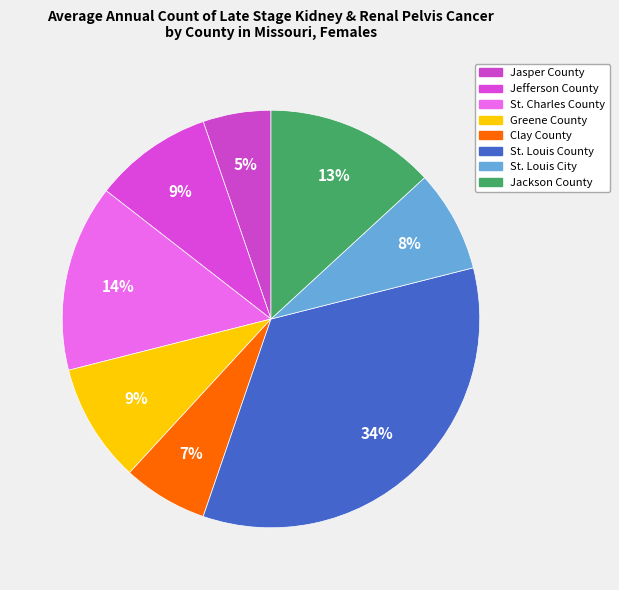

How many slices are in this pie chart?

8